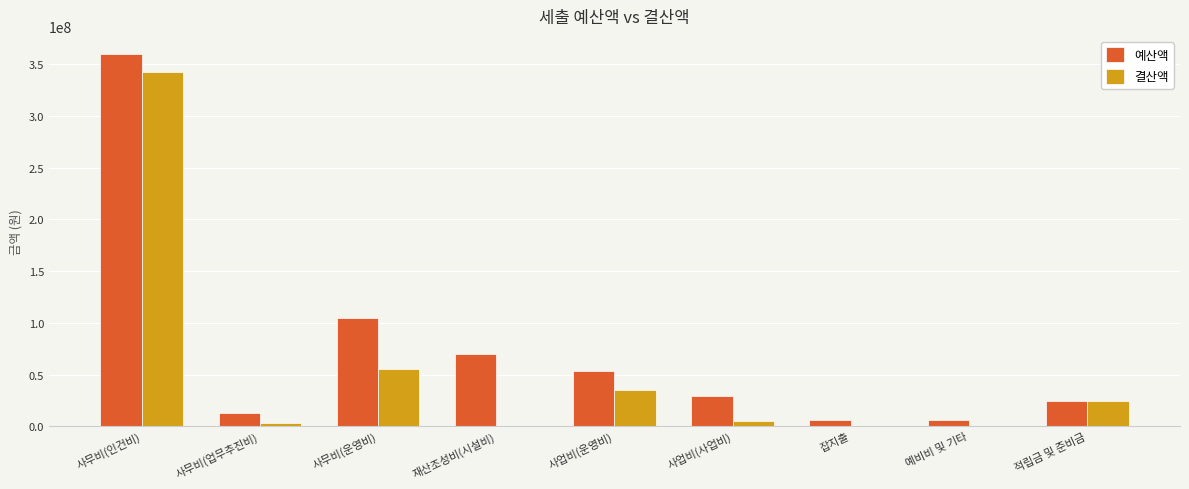

What is the total value across all series at 잡지출?

6127090